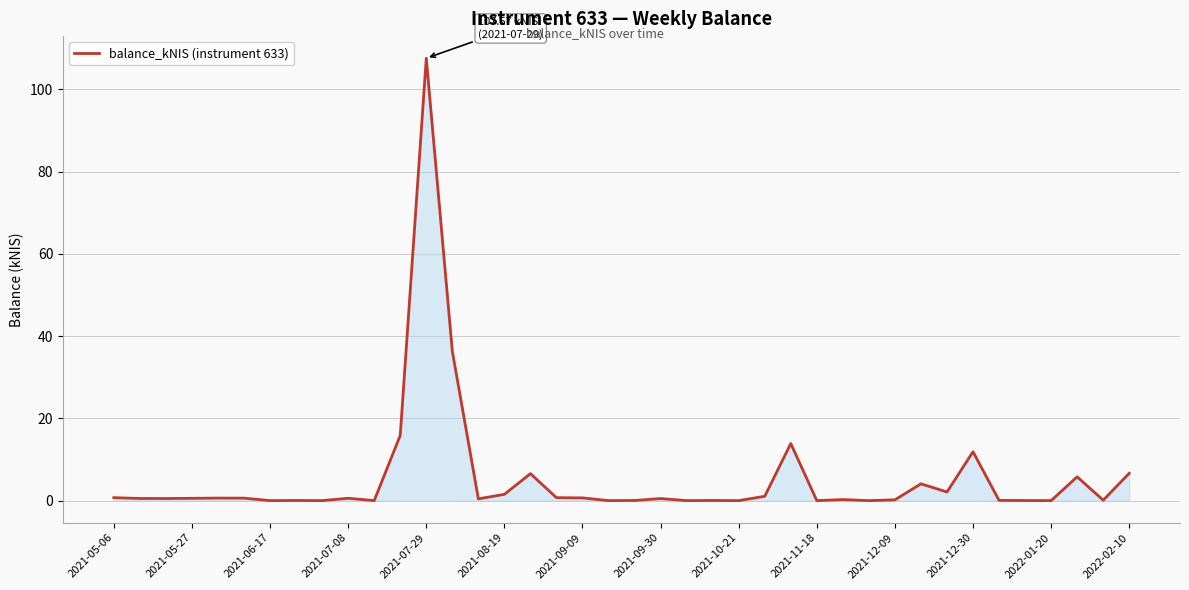

What is the maximum value shown in the chart?

107.6